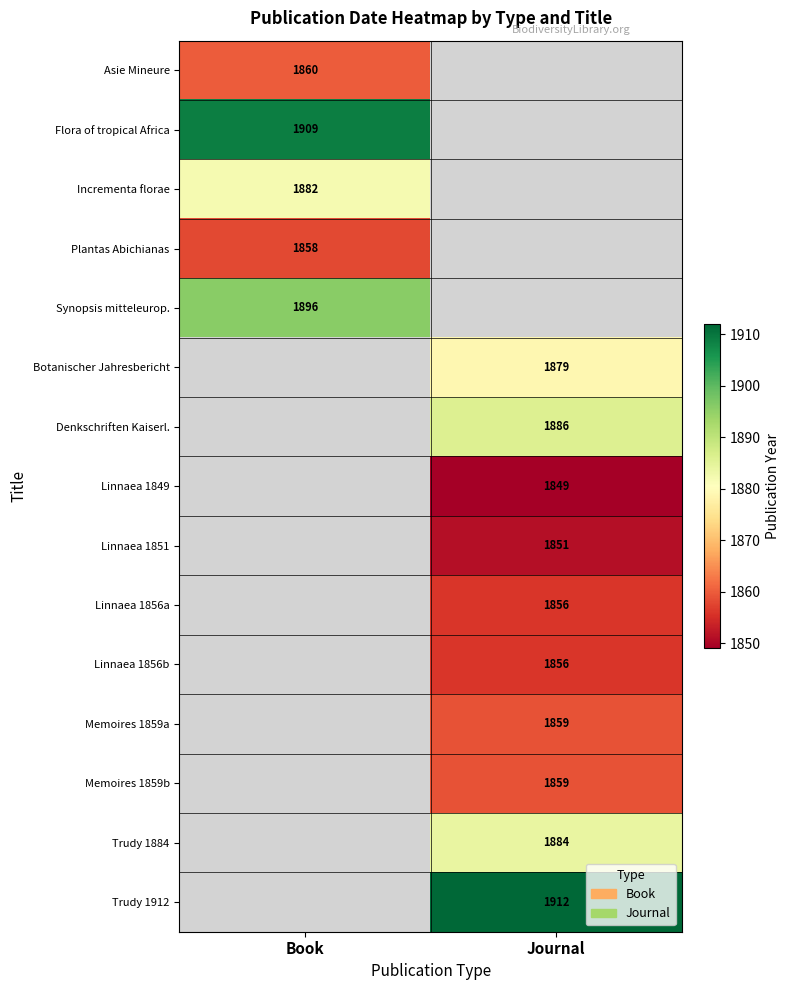

How many categories are shown in the chart?

2